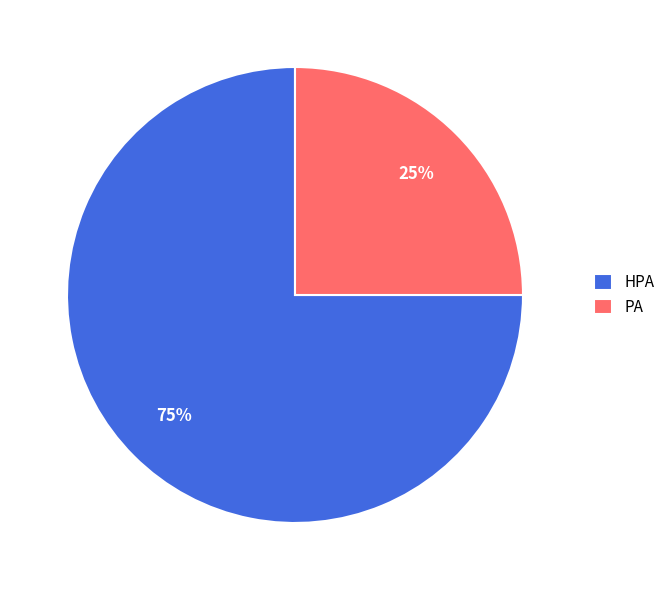

Do PA and HPA together represent more than half of the pie?

Yes